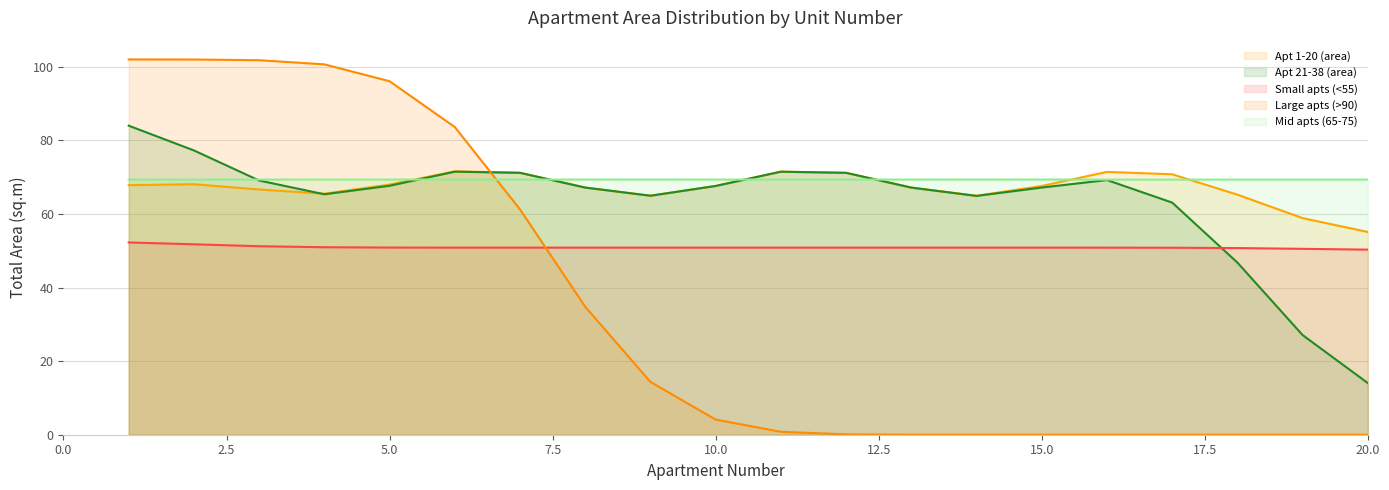

True or false: Small apts (<55) has more than 2 interior local peaks.

True